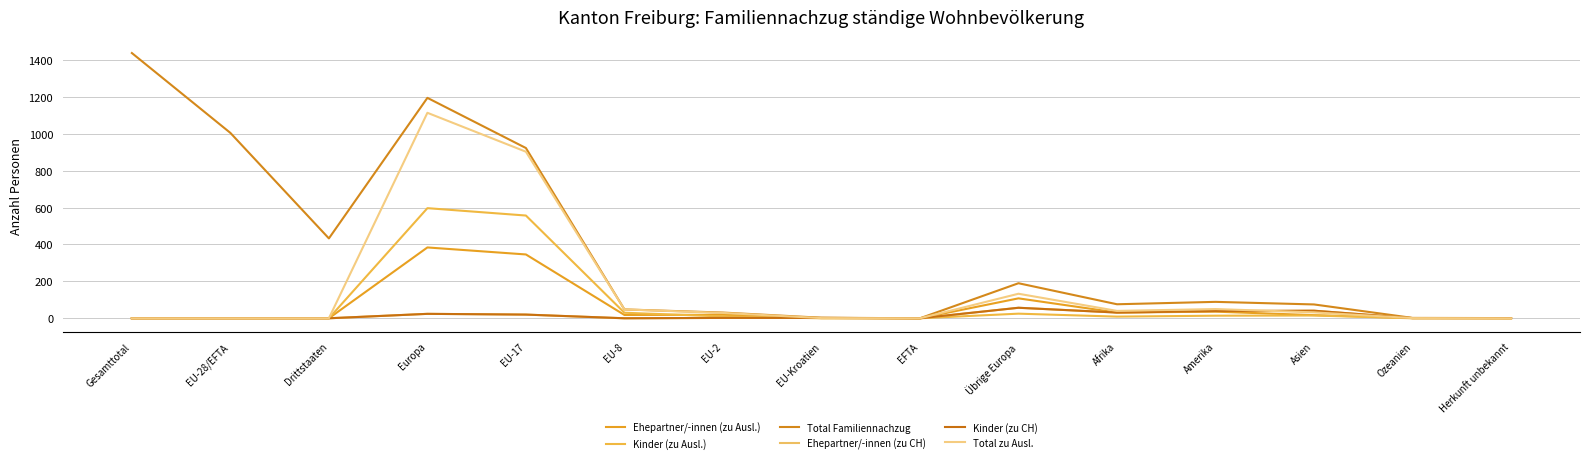

Is this an area chart (filled region under the line)?

No